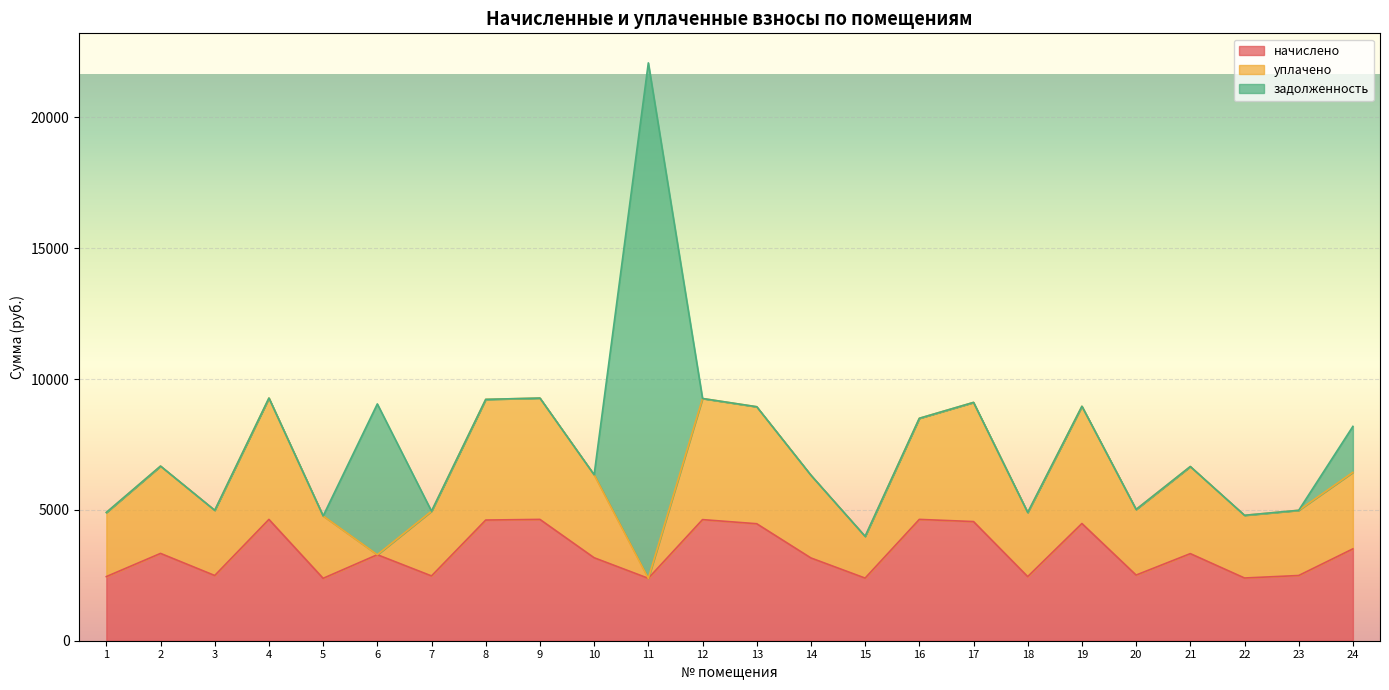

Reading left to right, list all the values displayed in this chart.

начислено: 1=2450.9	2=3336.8	3=2492.3	4=4636.8	5=2384.6	6=3287.2	7=2475.7	8=4612.0	9=4636.8	10=3171.2	11=2384.6	12=4628.5	13=4471.2	14=3163.0	15=2392.9	16=4636.8	17=4554.0	18=2450.9	19=4479.5	20=2508.8	21=3328.6	22=2397.0	23=2492.3	24=3510.7
уплачено: 1=2450.9	2=3336.8	3=2492.3	4=4636.8	5=2384.6	6=0.0	7=2475.7	8=4612.0	9=4636.8	10=3171.2	11=0.0	12=4628.5	13=4471.2	14=3163.0	15=1595.3	16=3864.0	17=4554.0	18=2450.9	19=4479.5	20=2508.8	21=3328.6	22=2397.0	23=2492.3	24=2925.6
задолженность: 1=0.0	2=0.0	3=0.0	4=0.0	5=0.0	6=5763.1	7=0.0	8=0.0	9=0.0	10=0.0	11=19699.7	12=0.0	13=0.0	14=0.0	15=0.0	16=0.0	17=0.0	18=0.0	19=0.0	20=0.0	21=0.0	22=0.0	23=0.0	24=1755.4